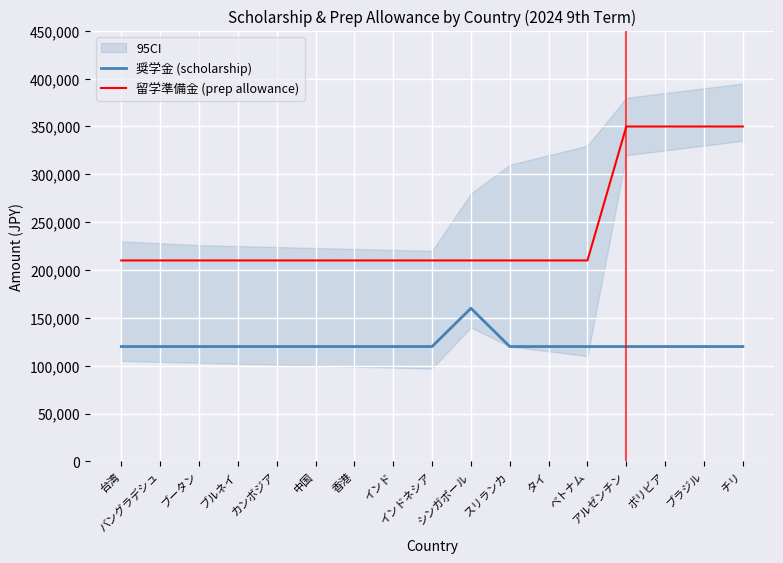

At which category is the sum across all series the highest?

アルゼンチン